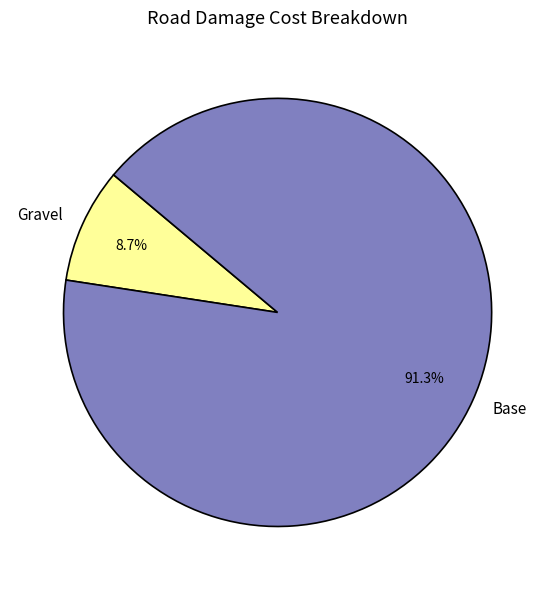

Does any single category account for the majority?

Yes